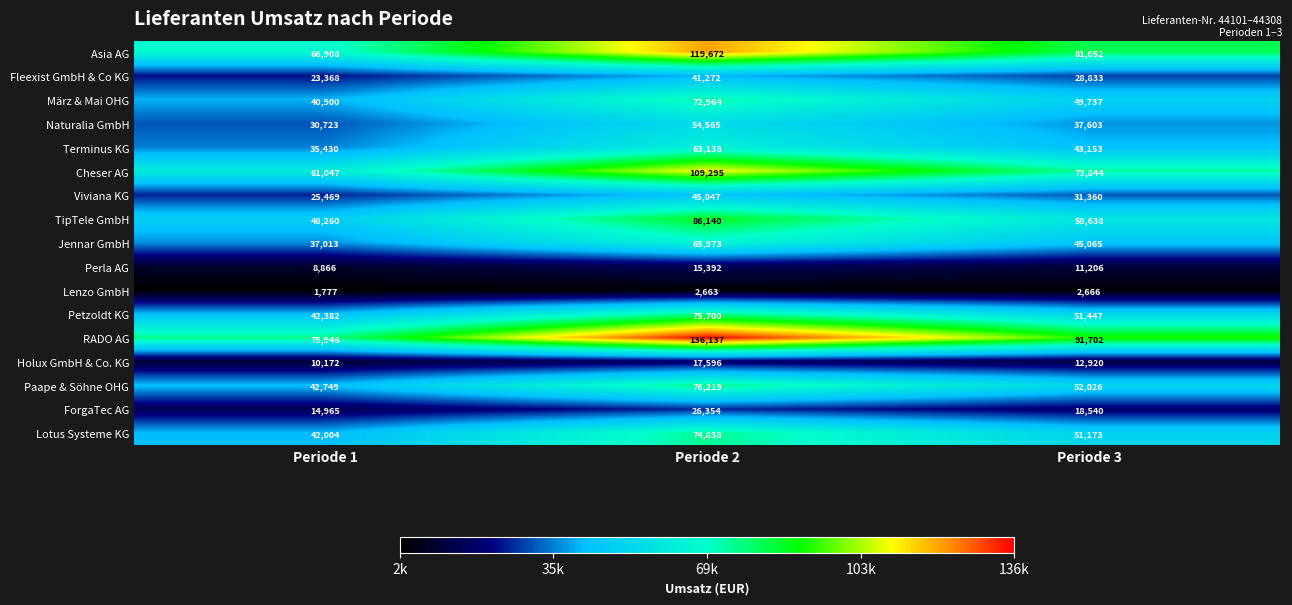

At which category does the chart reach its minimum across all series?

Periode 1